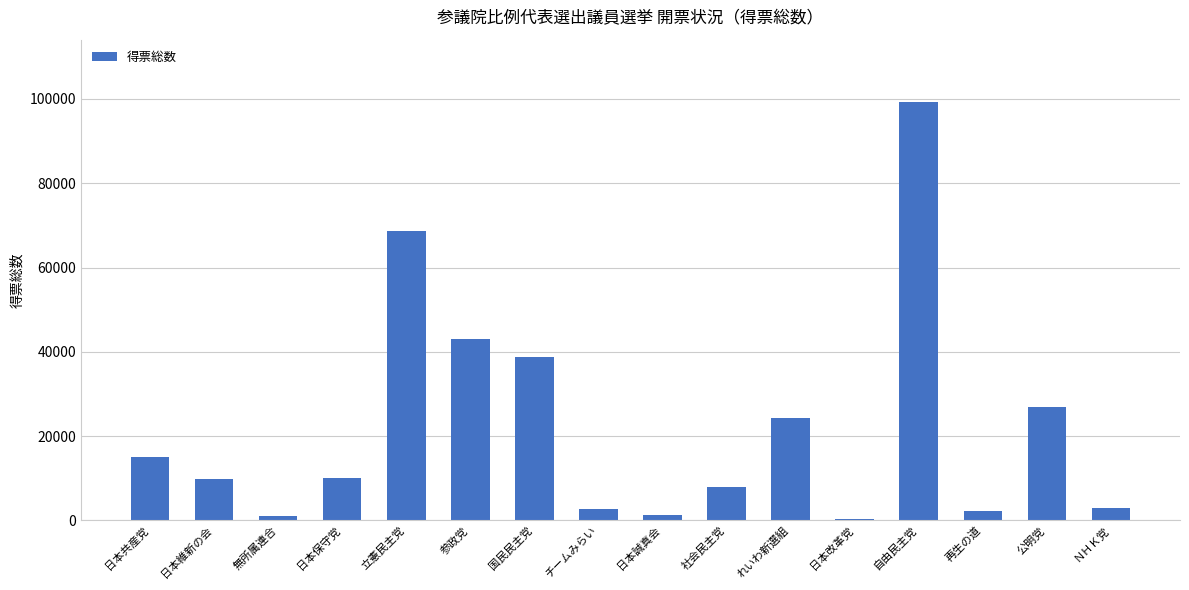

What is the sum of all values?

353822.8